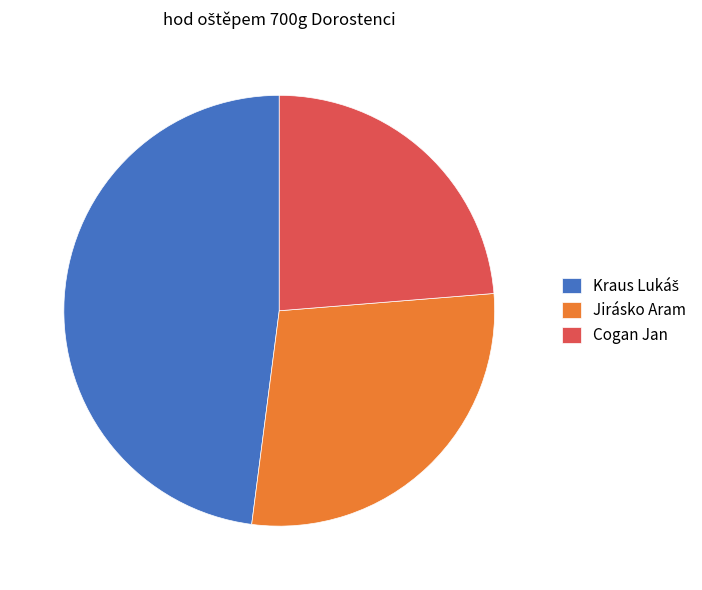

Is there a majority slice in this chart?

No